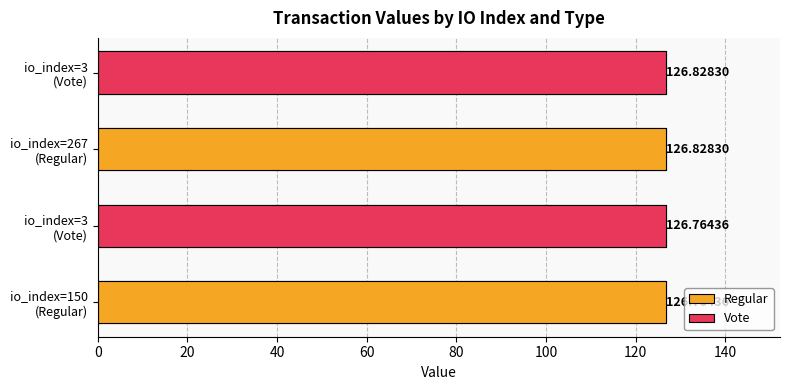

What is the change in value from io_index=150 (Regular) to io_index=3 (Vote)?

+0.1